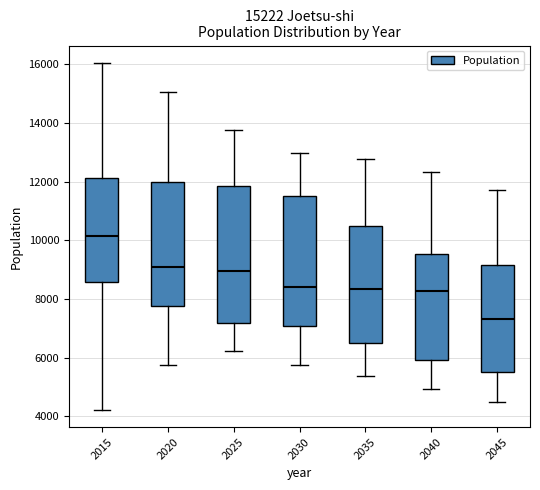

Which box's median line is the lowest?

2045